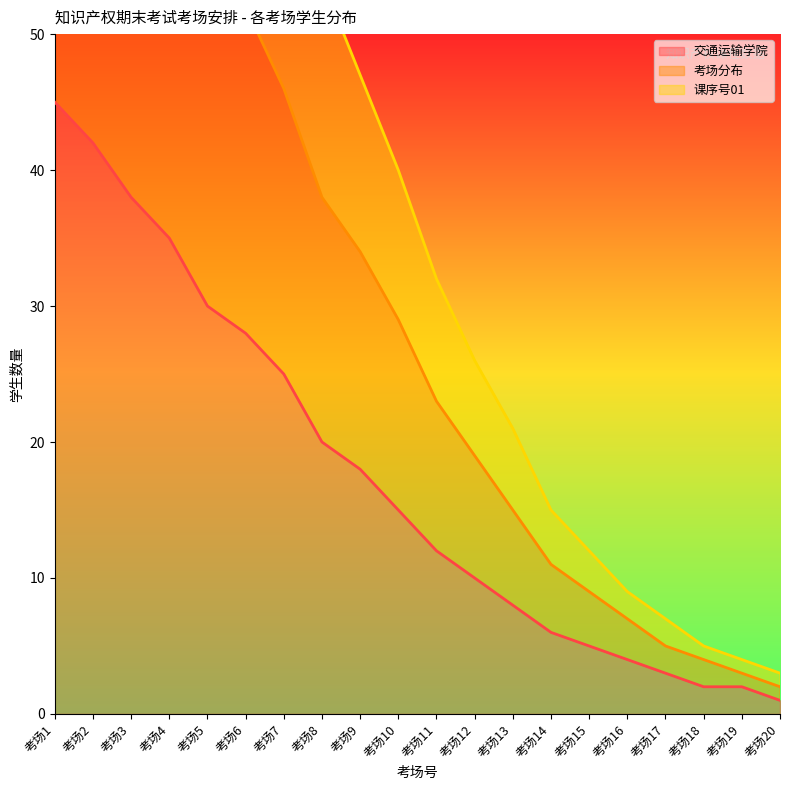

True or false: 课序号01 and 交通运输学院 cross at least once.

False